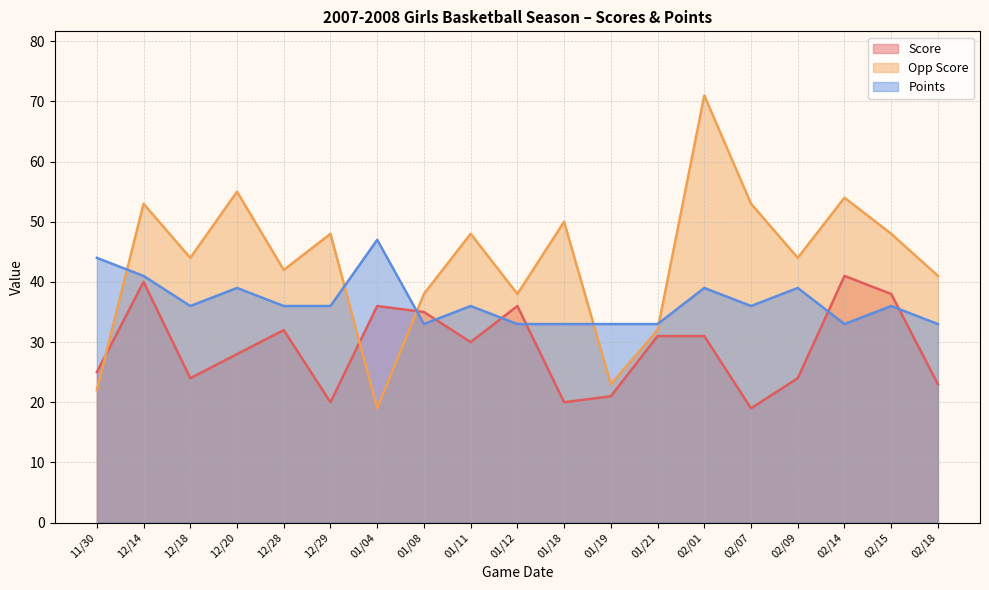

At which category does Score reach its first local valley?

12/18